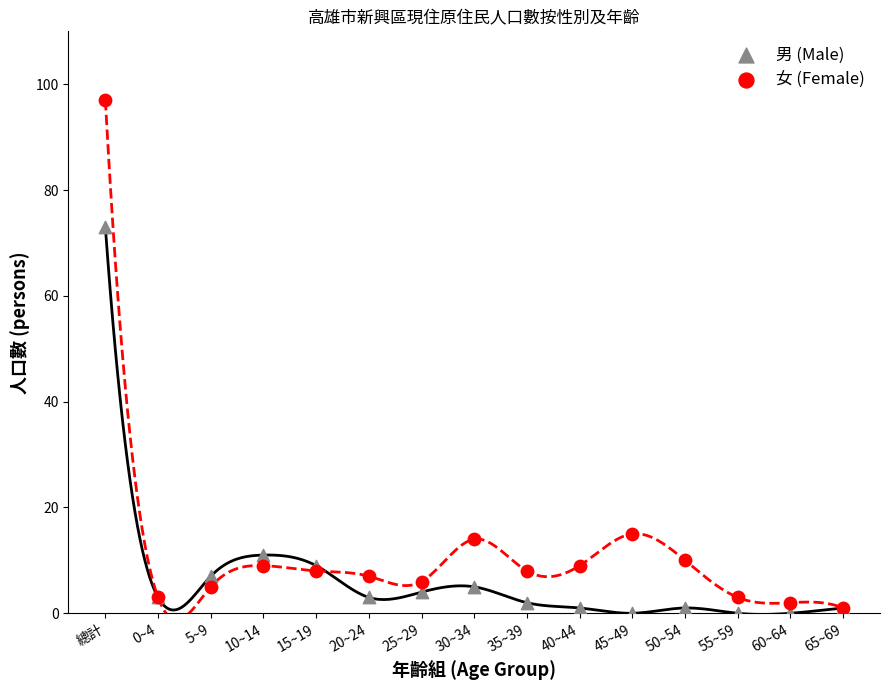

Which series reaches the minimum Y coordinate?

男 (Male)